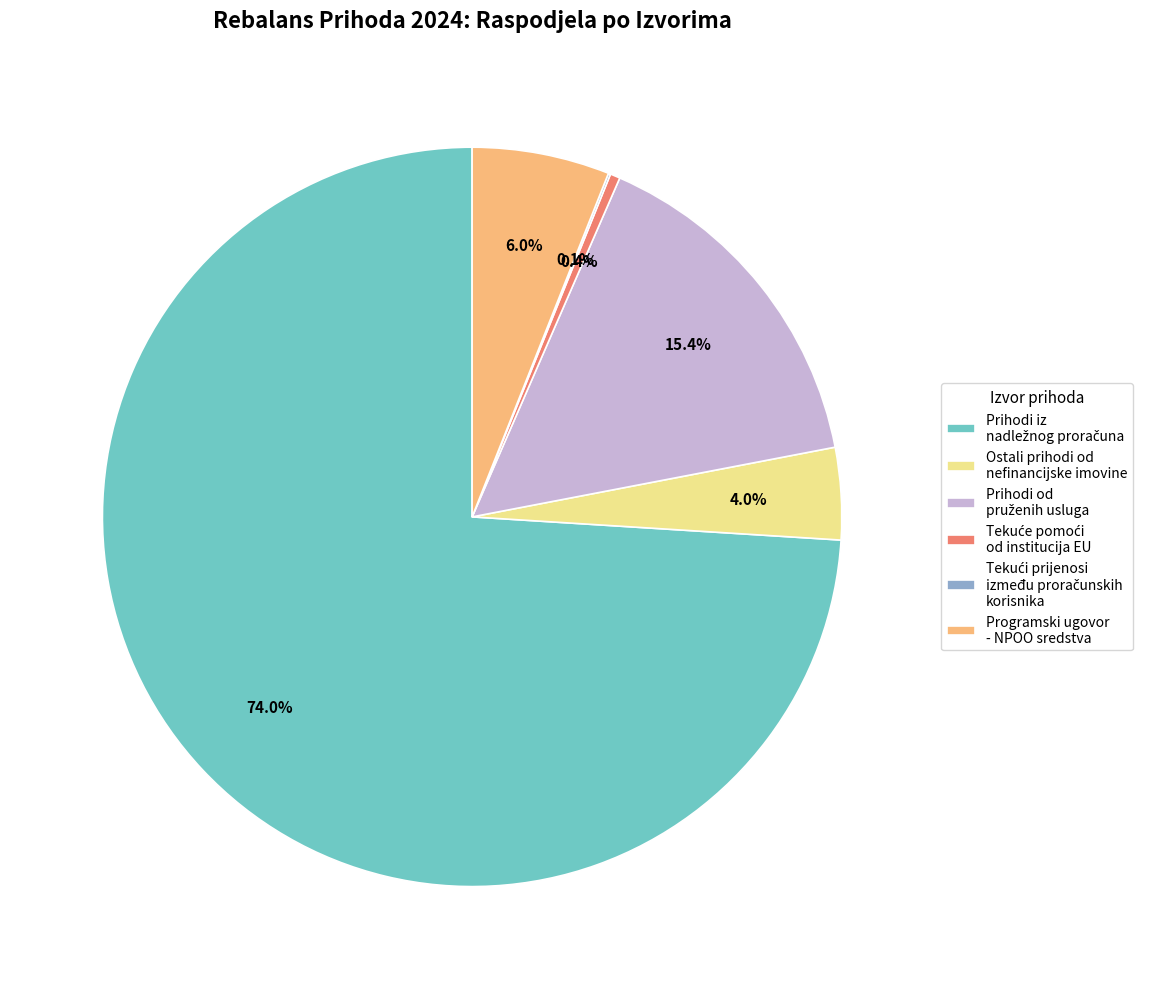

Is there a majority slice in this chart?

Yes